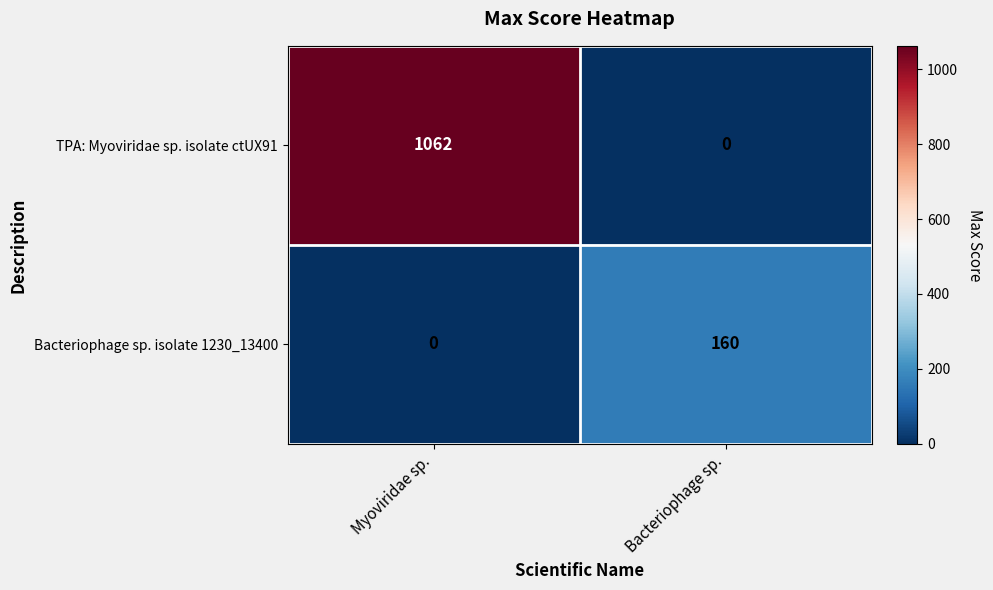

At which label does Bacteriophage sp. isolate 1230_13400 reach its minimum?

Myoviridae sp.